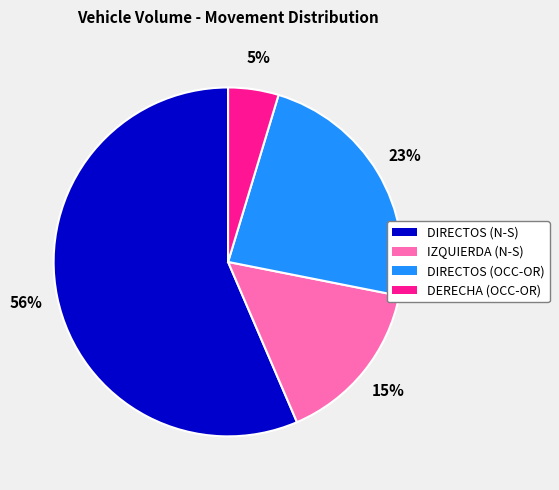

Count the number of slices in the pie.

4